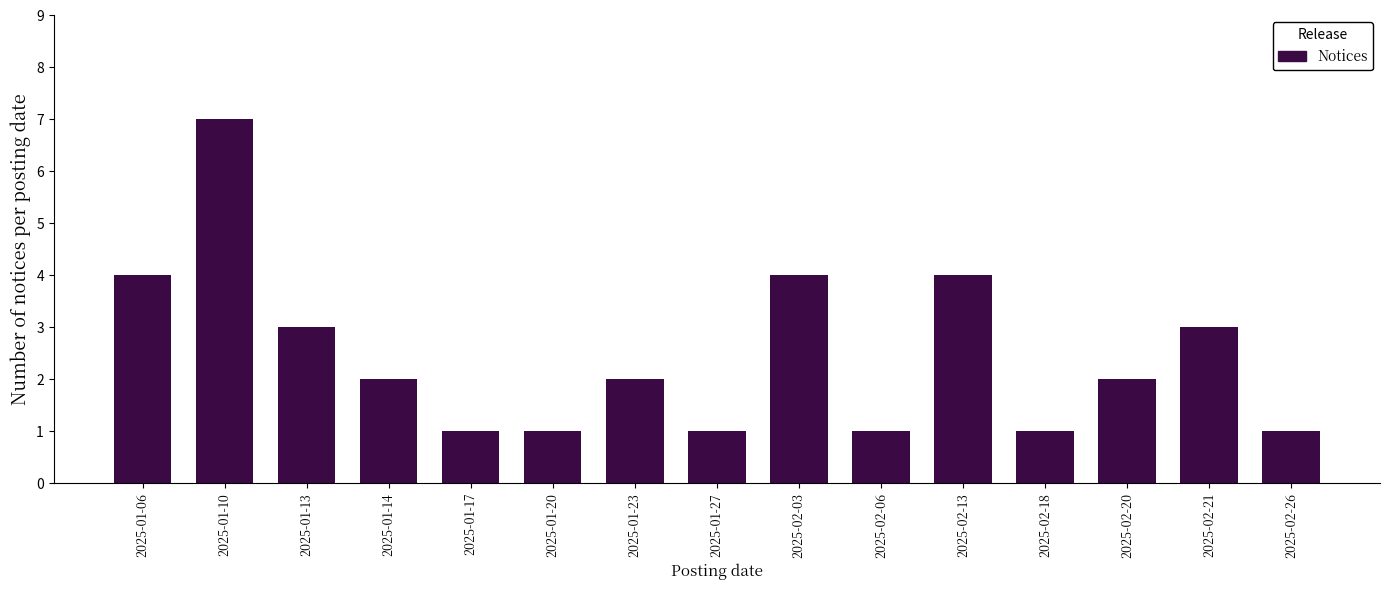

Reading left to right, what are all the values shown in this chart?

4	7	3	2	1	1	2	1	4	1	4	1	2	3	1